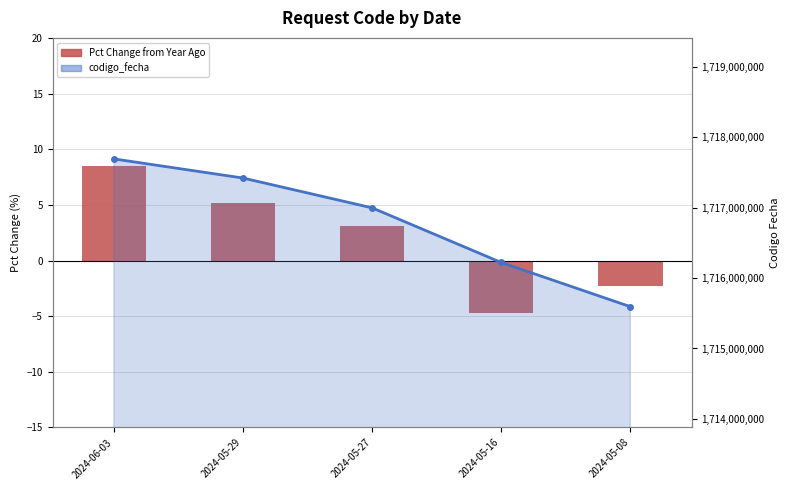

Where is codigo_fecha (line) nearest to the value 1716642532?

2024-05-27